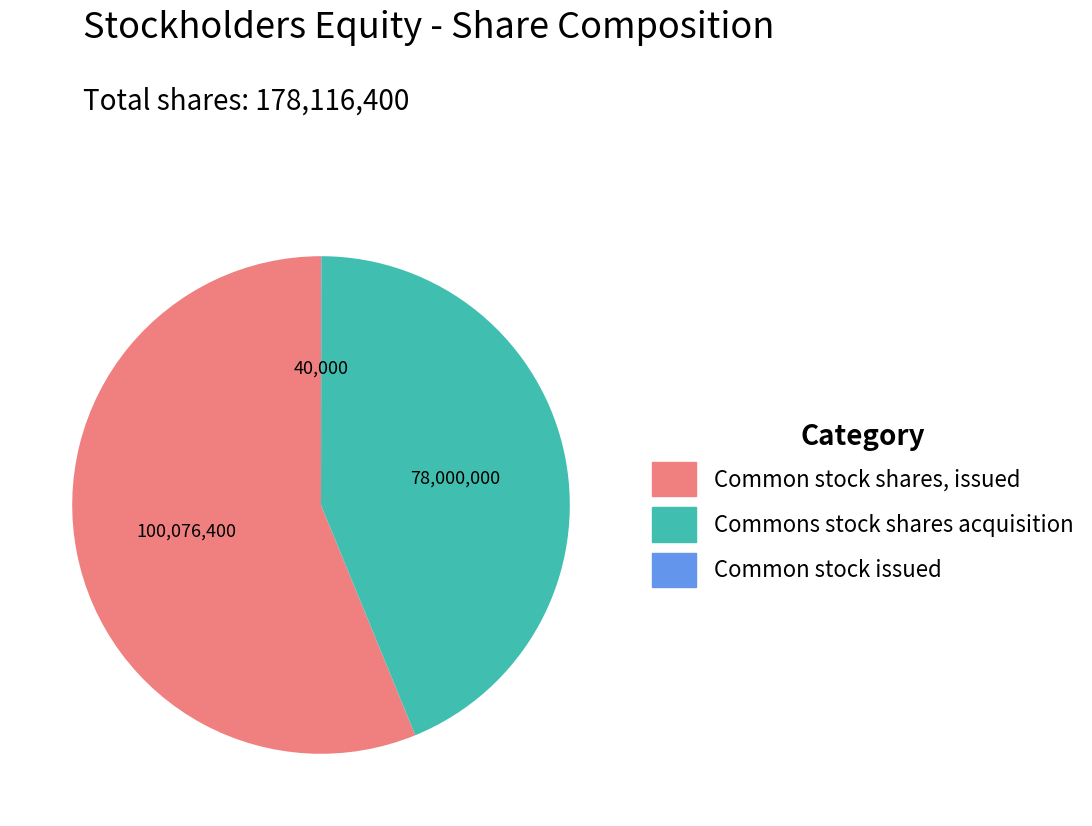

Is there a majority slice in this chart?

Yes